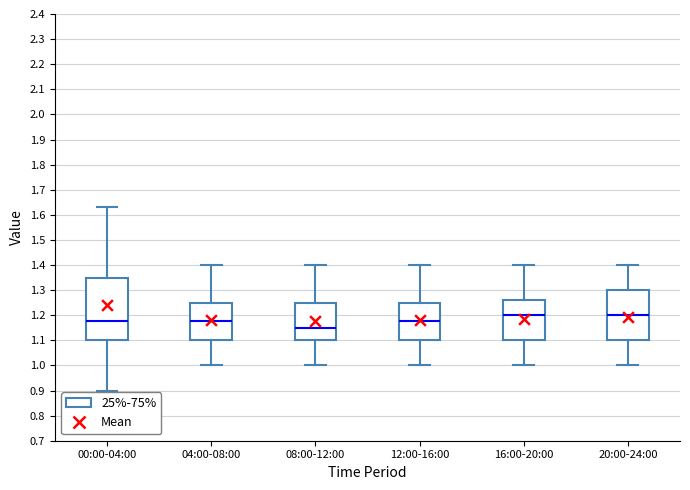

Which box is the tallest, from its lower edge to its upper edge?

00:00-04:00